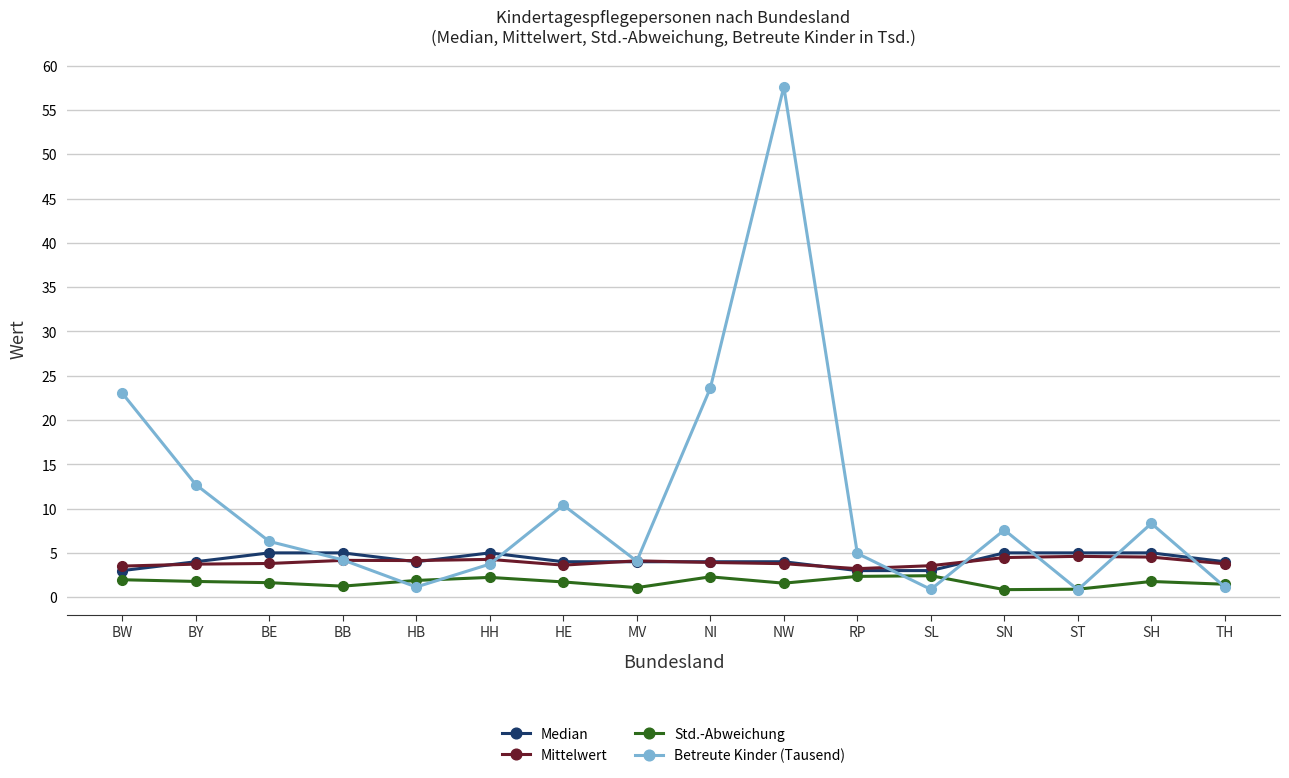

What is the label of the 11th point from the left?

RP